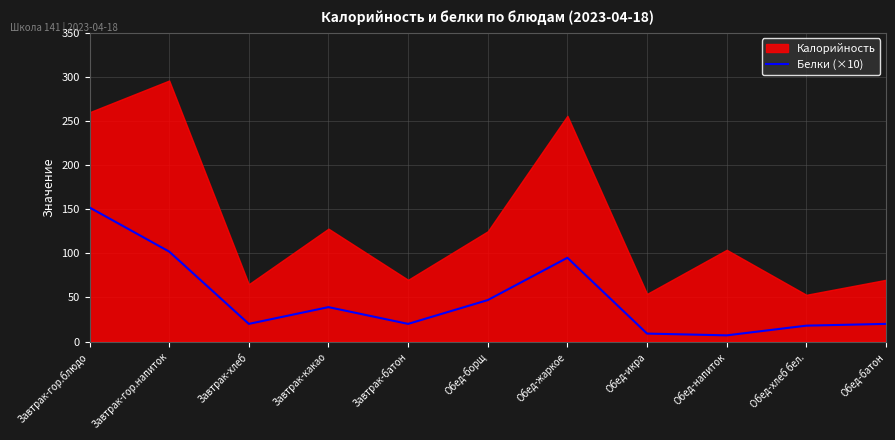

Which category has the highest value in the Белки (×10) series?

Завтрак-гор.блюдо